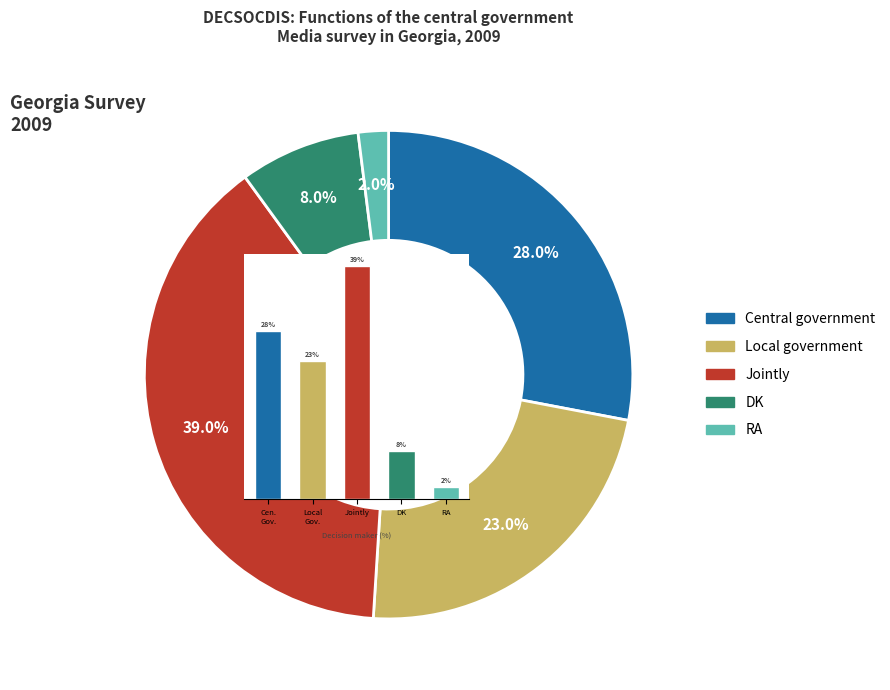

What is the change in value from Jointly to RA?

-37